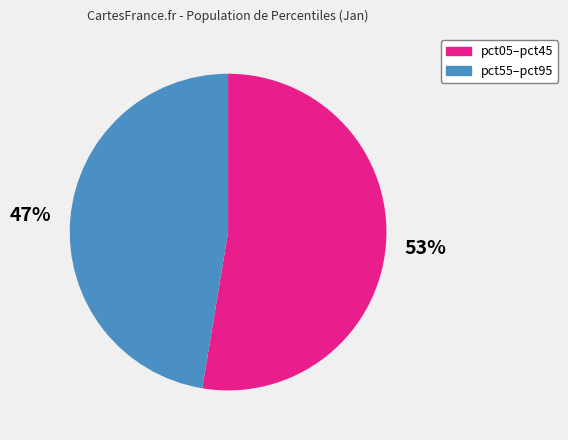

Does any single category account for the majority?

Yes